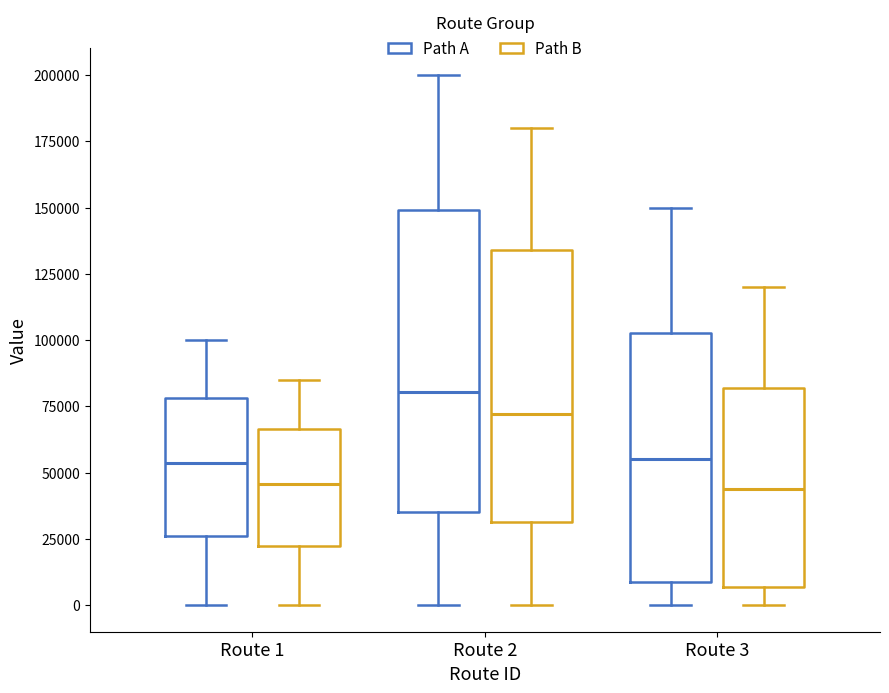

Reading left to right, read every box against the y-axis: the position of its median line, the range the box covers, and the ends of its whiskers. The values are not printed on the chart, so give them approximately, as read against the axis.

Route 1 (Path A): median 55000, box 25000 to 80000, whiskers 0 to 100000
Route 1 (Path B): median 45000, box 20000 to 65000, whiskers 0 to 85000
Route 2 (Path A): median 80000, box 35000 to 150000, whiskers 0 to 200000
Route 2 (Path B): median 70000, box 30000 to 135000, whiskers 0 to 180000
Route 3 (Path A): median 55000, box 10000 to 105000, whiskers 0 to 150000
Route 3 (Path B): median 45000, box 5000 to 80000, whiskers 0 to 120000